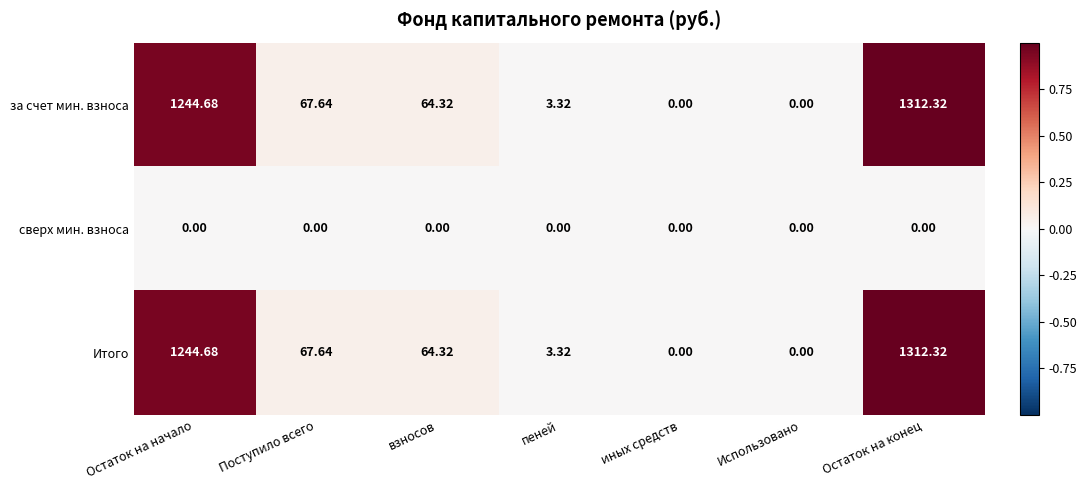

At which category is the sum across all series the highest?

Остаток на конец